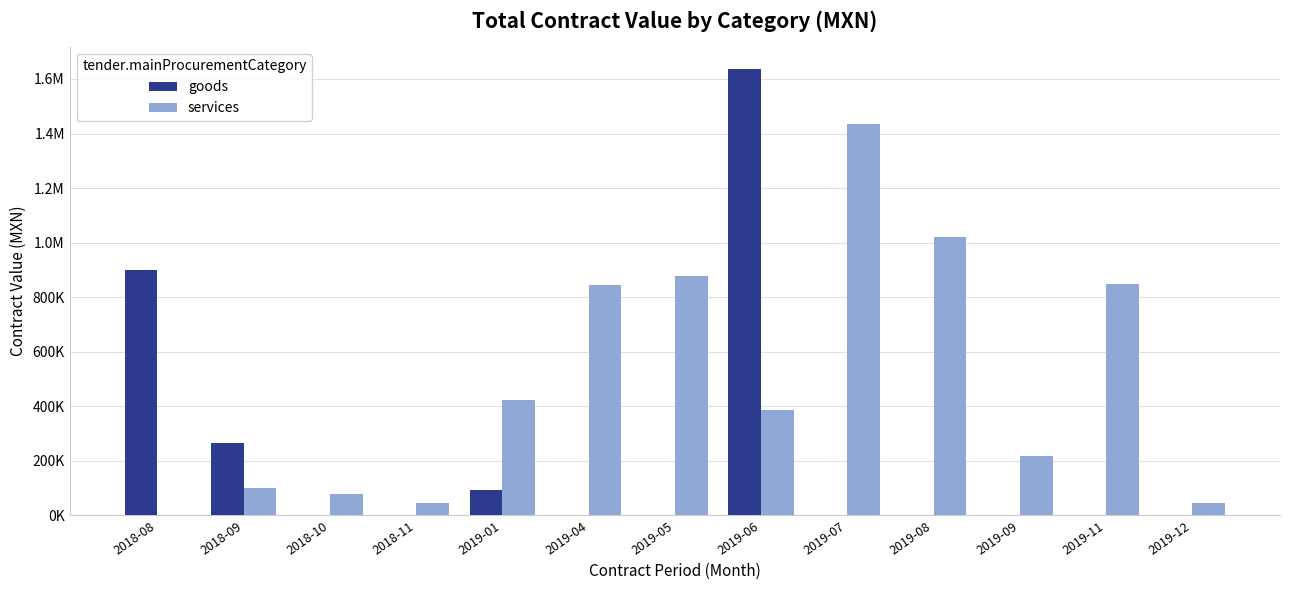

What are all the series names shown in the legend?

goods, services